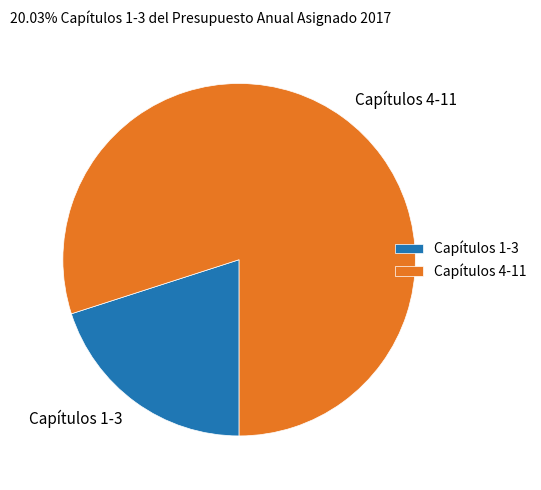

Is it true that Capítulos 1-3 is 12% of the pie?

False